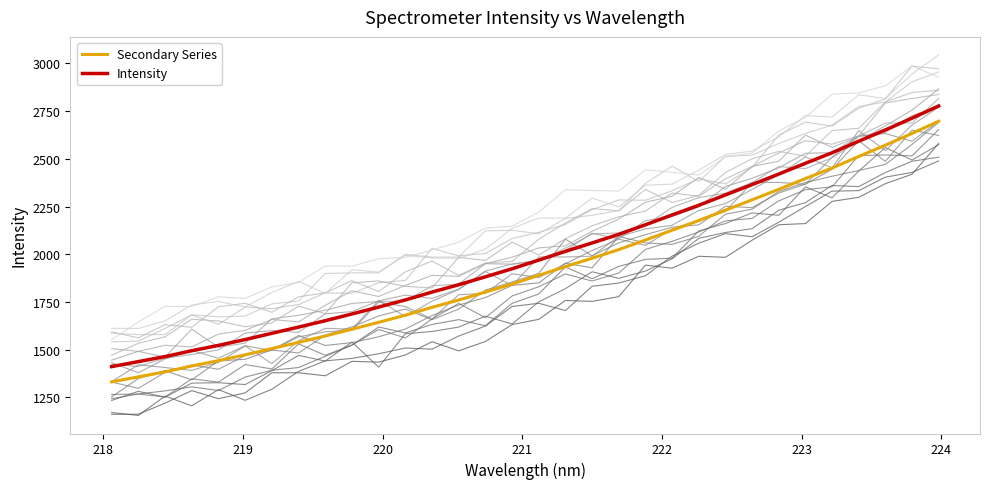

True or false: Intensity and Secondary Series cross at least once.

False